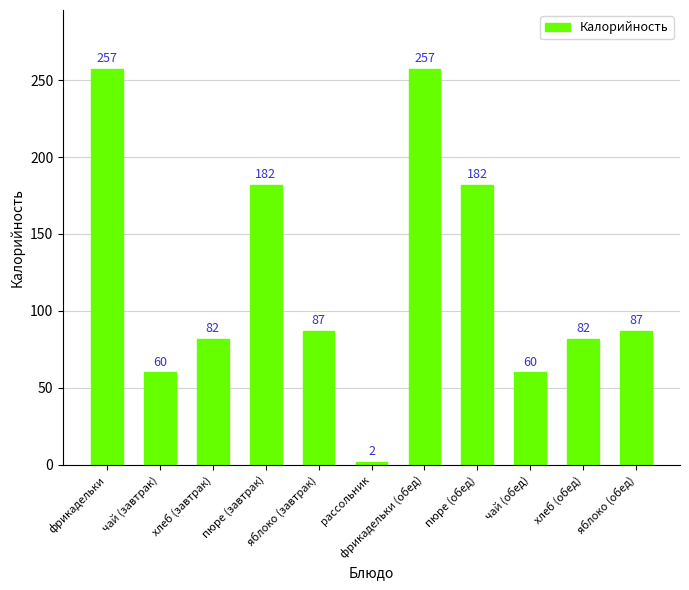

True or false: the data shows 257 at фрикадельки.

True